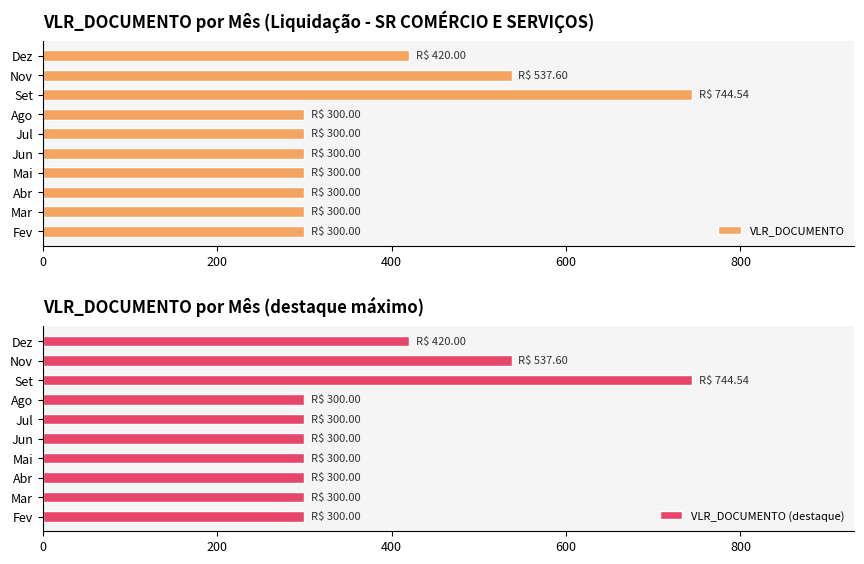

The value of VLR_DOCUMENTO at Fev is 300.0. True or false?

True